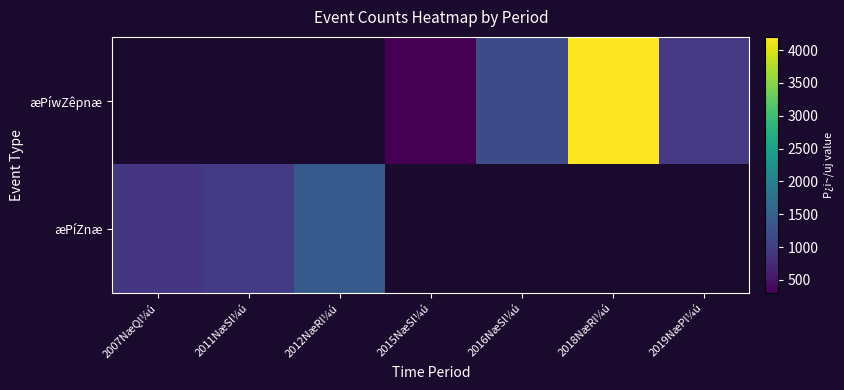

How many positive values does the æPíZnæ series have?

3